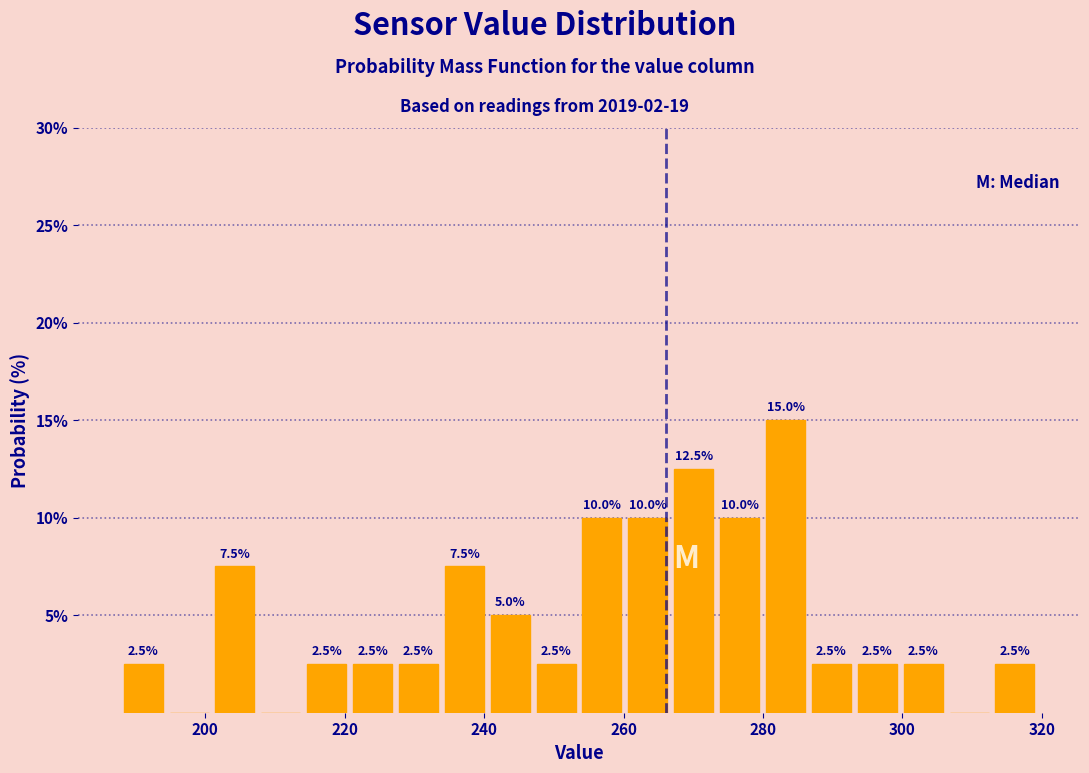

Around what value on the x-axis is the tallest bar? Give the approximate position of its centre, as read against the axis.

284